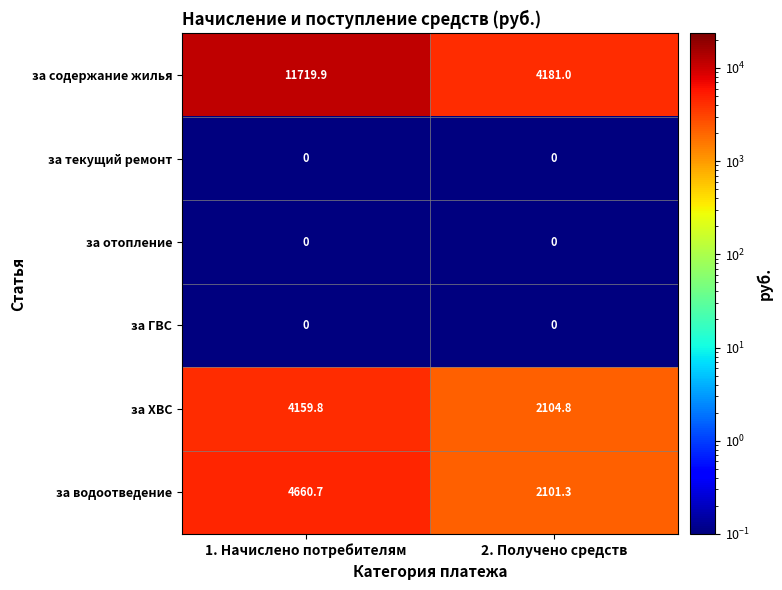

List the labels in order of за содержание жилья value, smallest first.

2. Получено средств, 1. Начислено потребителям